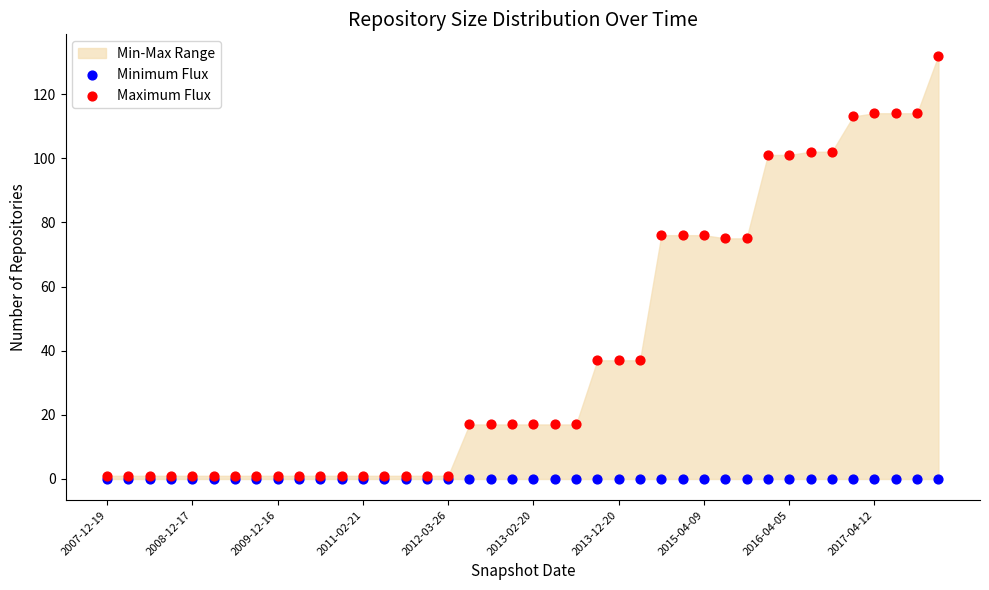

Which series contains the lowest Y value?

Minimum Flux